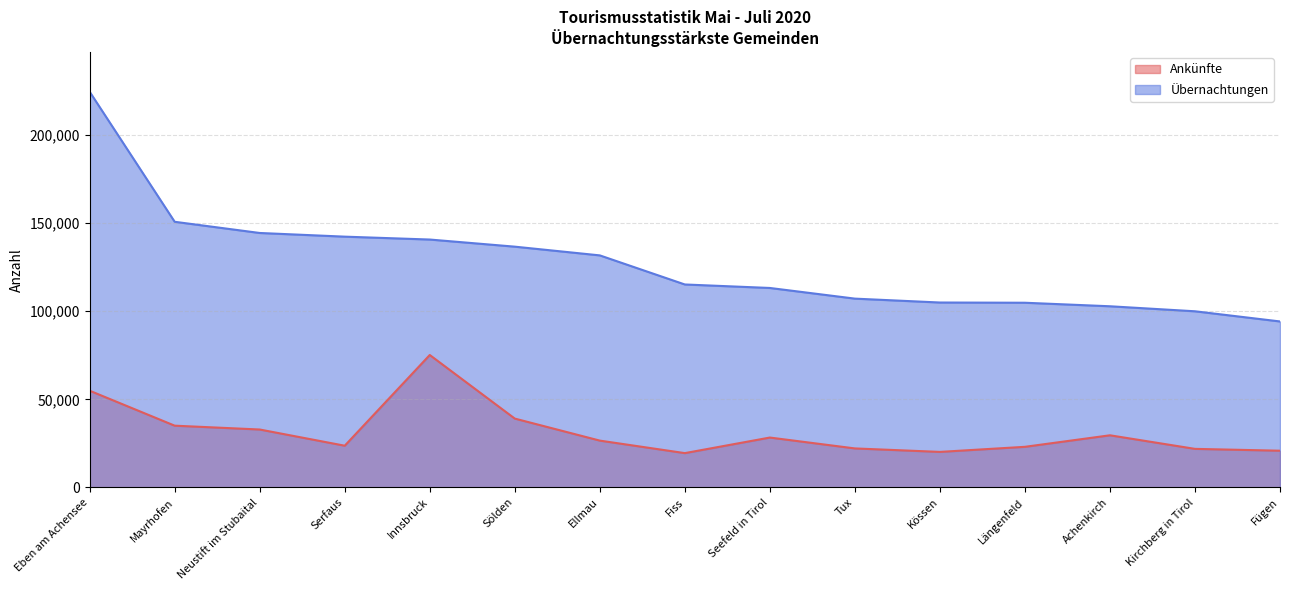

True or false: Übernachtungen and Ankünfte cross at least once.

False